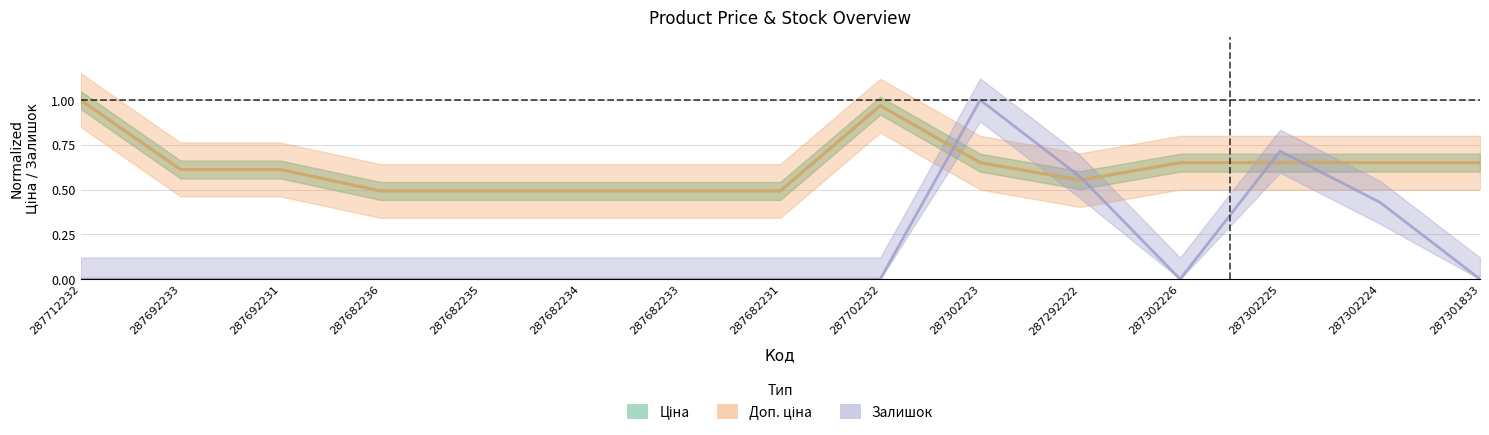

What is the label of the 10th point from the left?

287302223